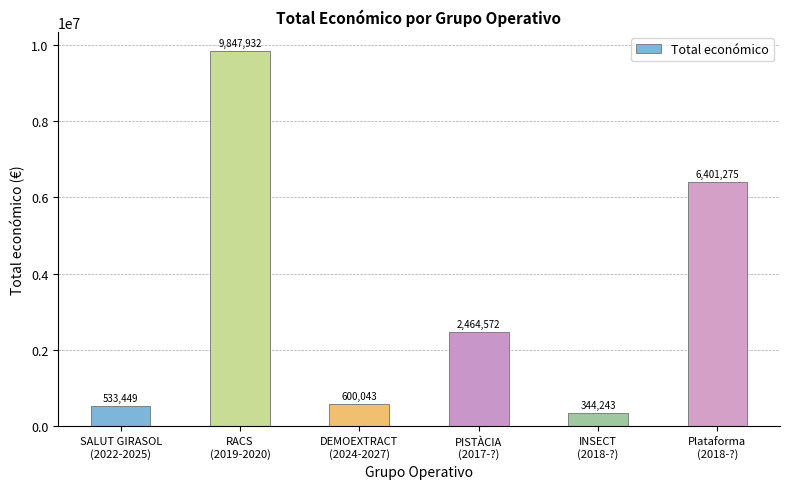

How many data points are less than 2464572?

3